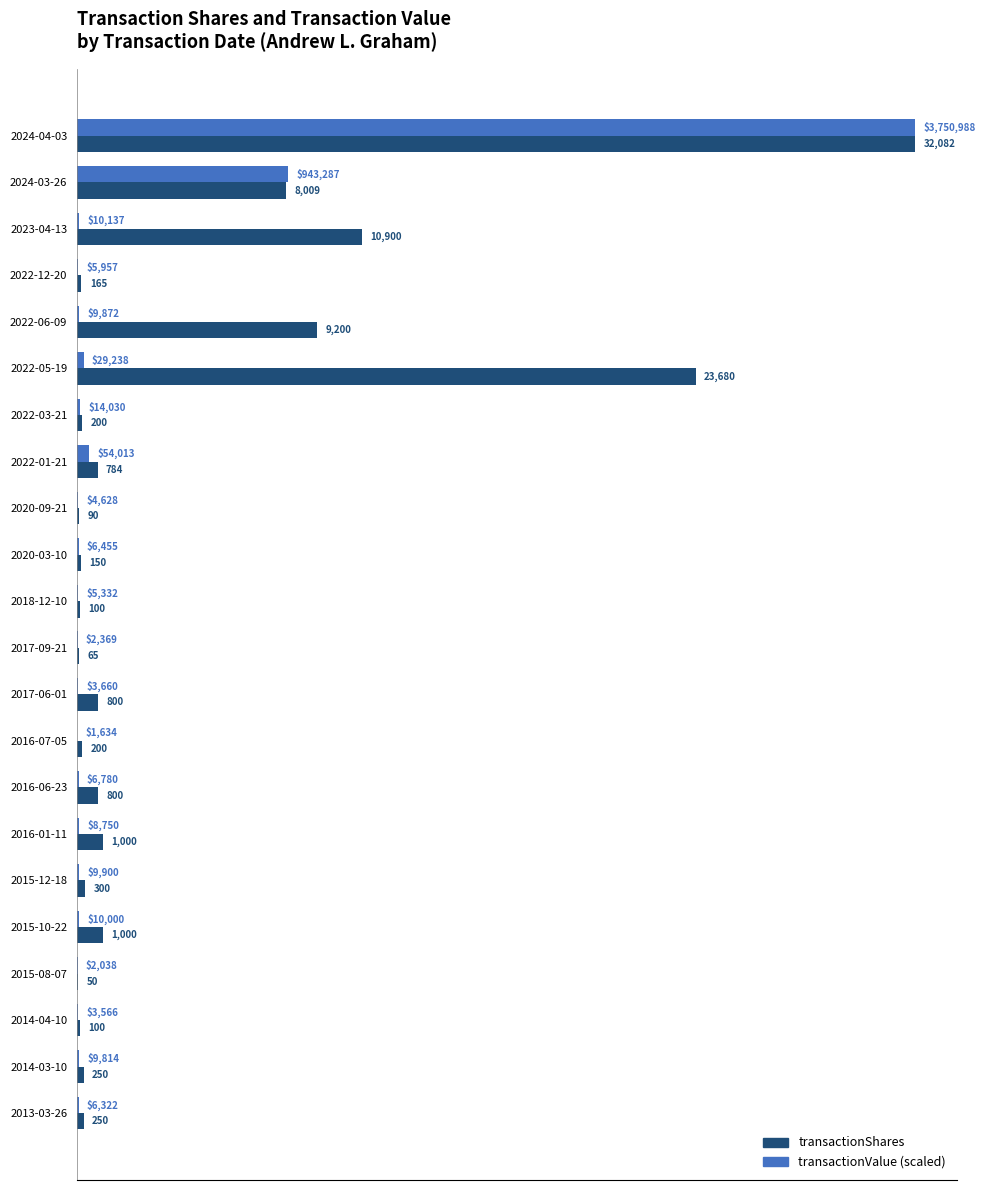

What is the sum of the transactionShares values at 2013-03-26 and 2017-09-21?

315.0